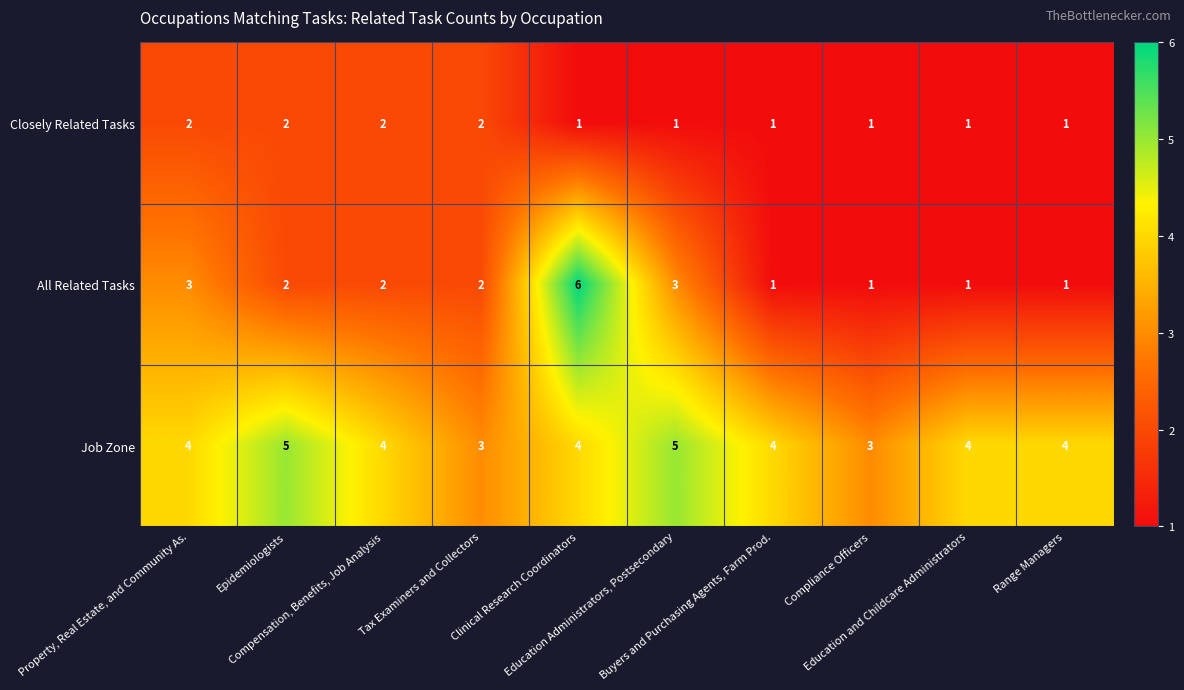

How many Job Zone values are between 4 and 5?

8